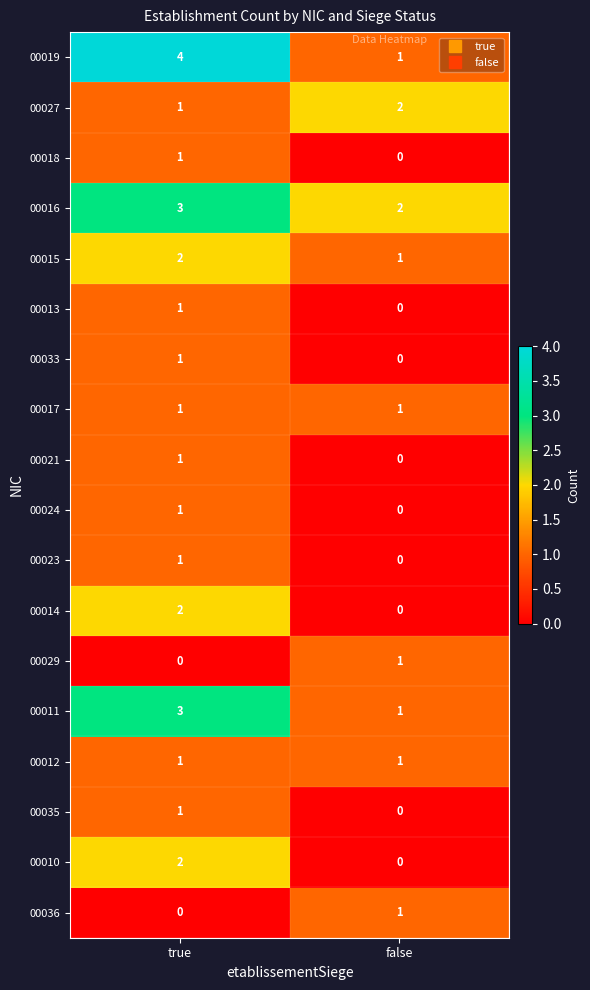

Is it true that 00023 equals 0 at false?

True